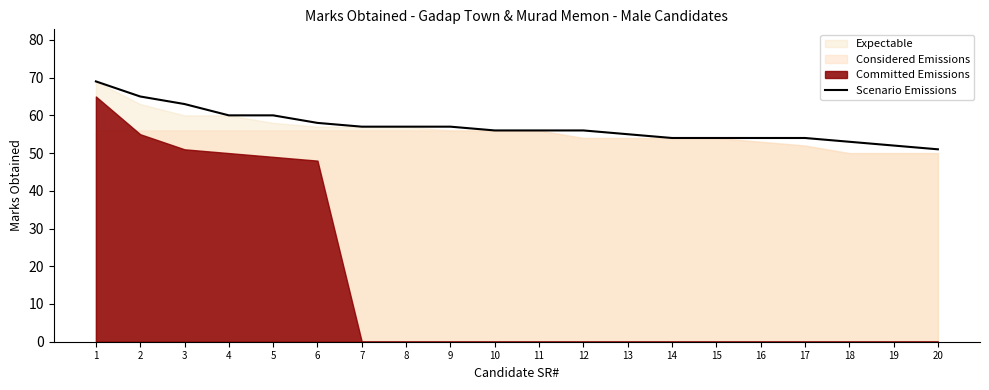

Which has a higher value, 14 or 4?

4